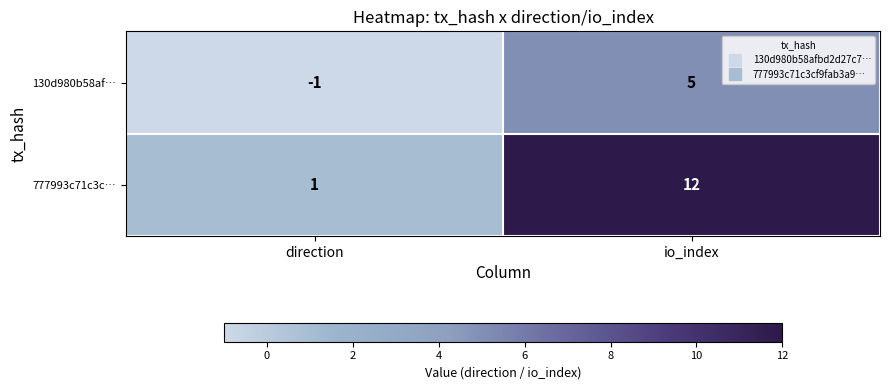

What is the total value across all series at io_index?

17